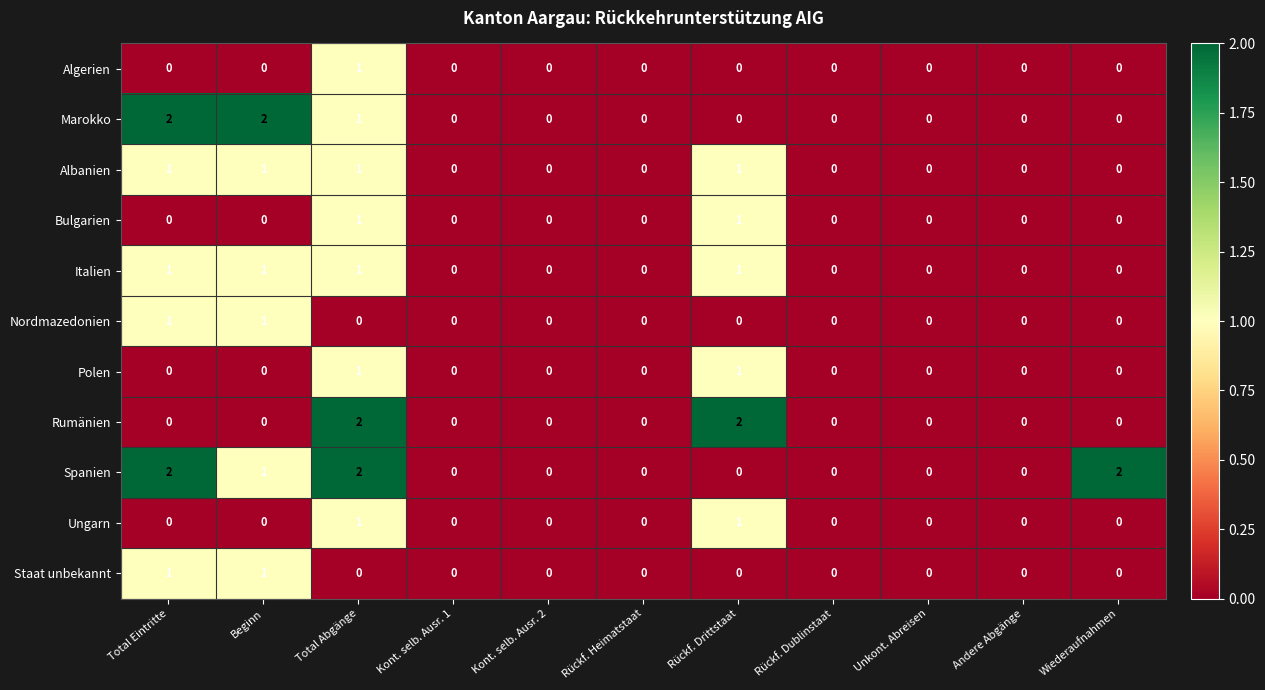

Is it true that Bulgarien equals 0 at Rückf. Dublinstaat?

True